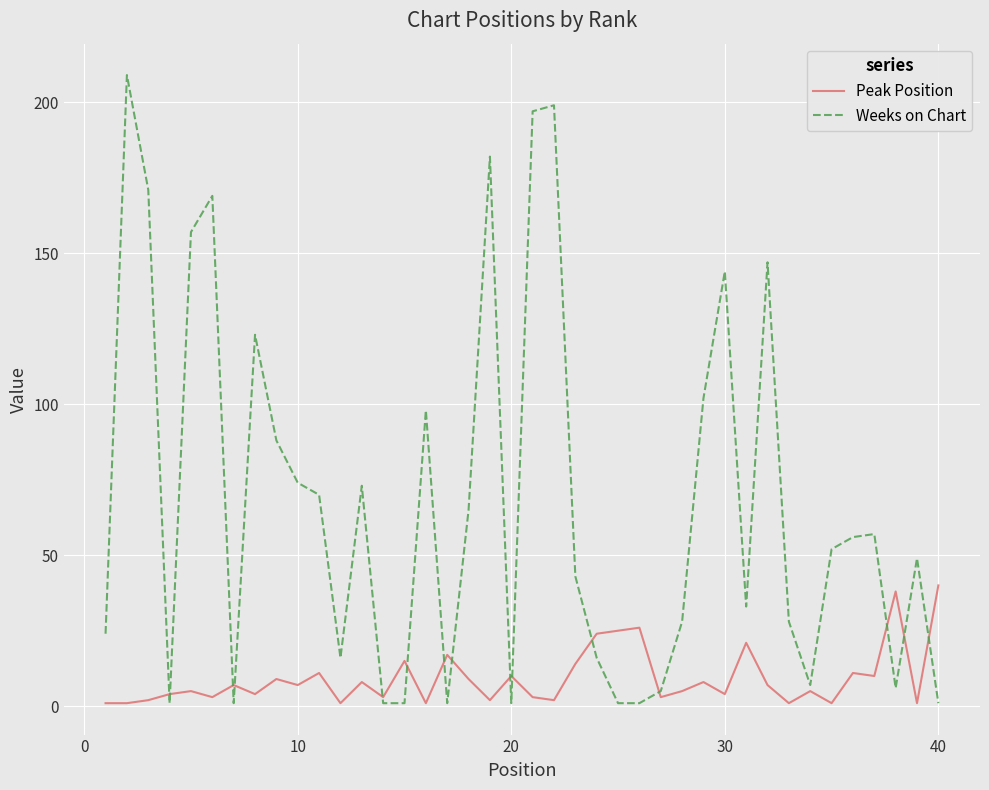

Which series has the largest range (max minus min)?

Weeks on Chart